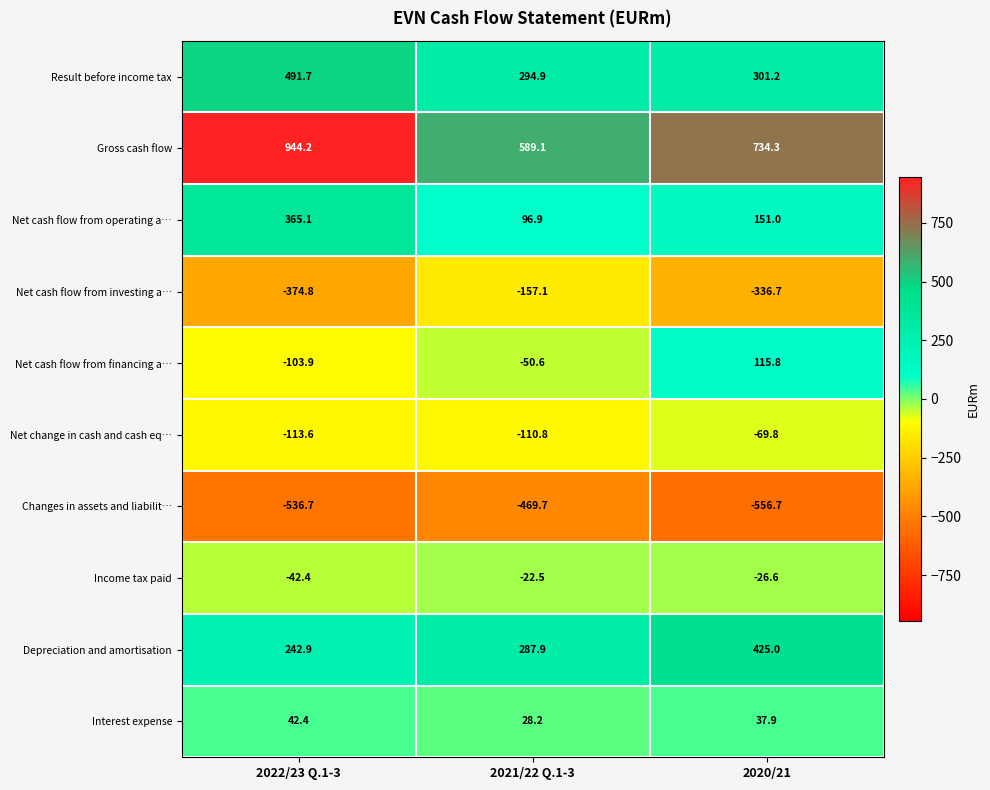

Reading left to right, list all the values displayed in this chart.

Result before income tax: 2022/23 Q.1-3=491.7	2021/22 Q.1-3=294.9	2020/21=301.2
Gross cash flow: 2022/23 Q.1-3=944.2	2021/22 Q.1-3=589.1	2020/21=734.3
Net cash flow from operating a…: 2022/23 Q.1-3=365.1	2021/22 Q.1-3=96.9	2020/21=151.0
Net cash flow from investing a…: 2022/23 Q.1-3=-374.8	2021/22 Q.1-3=-157.1	2020/21=-336.7
Net cash flow from financing a…: 2022/23 Q.1-3=-103.9	2021/22 Q.1-3=-50.6	2020/21=115.8
Net change in cash and cash eq…: 2022/23 Q.1-3=-113.6	2021/22 Q.1-3=-110.8	2020/21=-69.8
Changes in assets and liabilit…: 2022/23 Q.1-3=-536.7	2021/22 Q.1-3=-469.7	2020/21=-556.7
Income tax paid: 2022/23 Q.1-3=-42.4	2021/22 Q.1-3=-22.5	2020/21=-26.6
Depreciation and amortisation: 2022/23 Q.1-3=242.9	2021/22 Q.1-3=287.9	2020/21=425.0
Interest expense: 2022/23 Q.1-3=42.4	2021/22 Q.1-3=28.2	2020/21=37.9